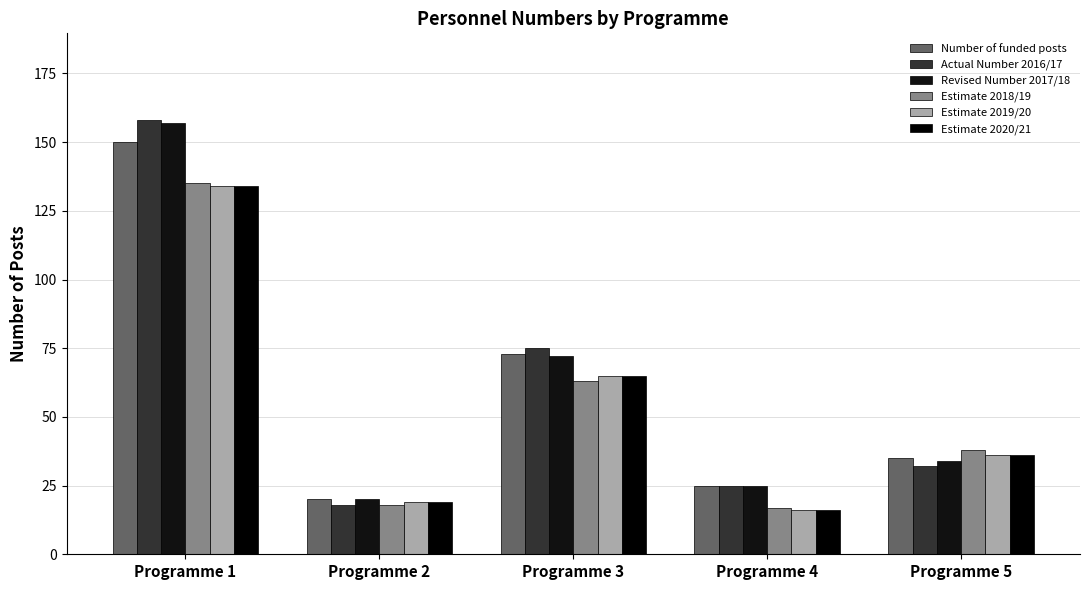

Is the value of Number of funded posts at Programme 2 greater than the value of Actual Number 2016/17 at Programme 5?

No